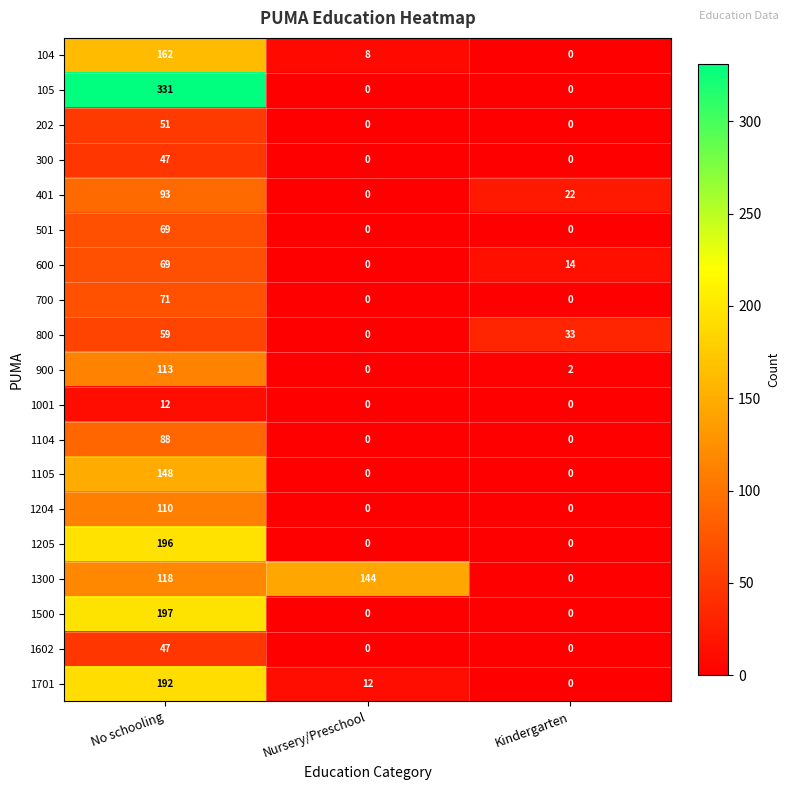

What is the difference between the 800 values at Kindergarten and Nursery/Preschool?

33